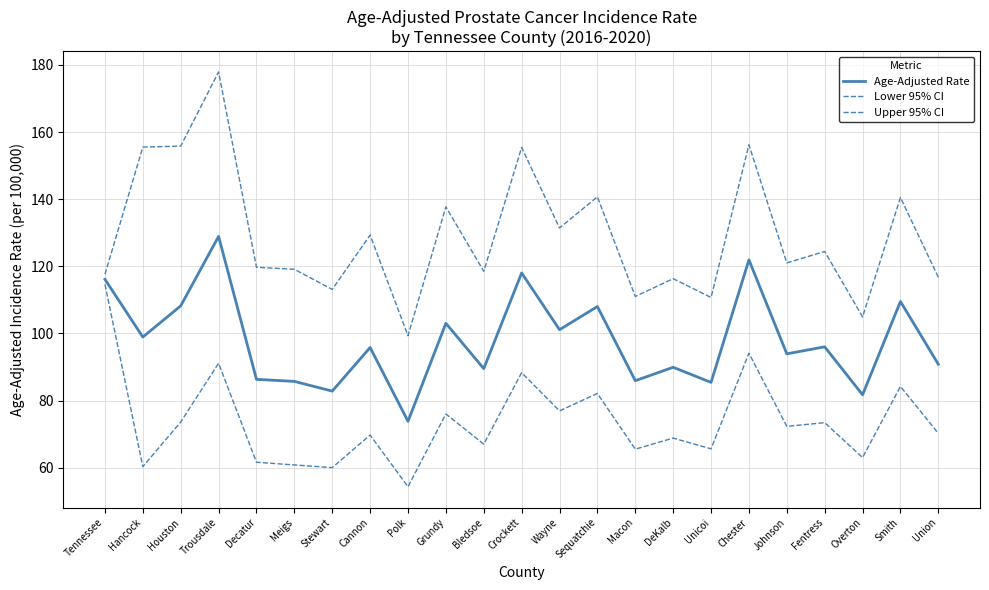

What is the value of the Lower 95% CI point at the 16th from the left?

68.8